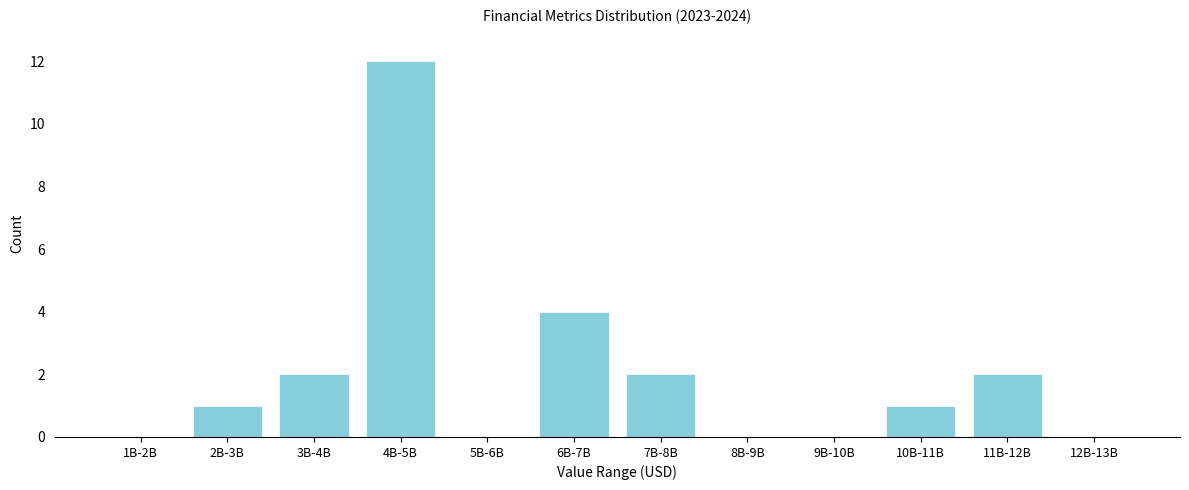

Reading left to right, transcribe all the data shown in this chart.

1B-2B=0	2B-3B=1	3B-4B=2	4B-5B=12	5B-6B=0	6B-7B=4	7B-8B=2	8B-9B=0	9B-10B=0	10B-11B=1	11B-12B=2	12B-13B=0